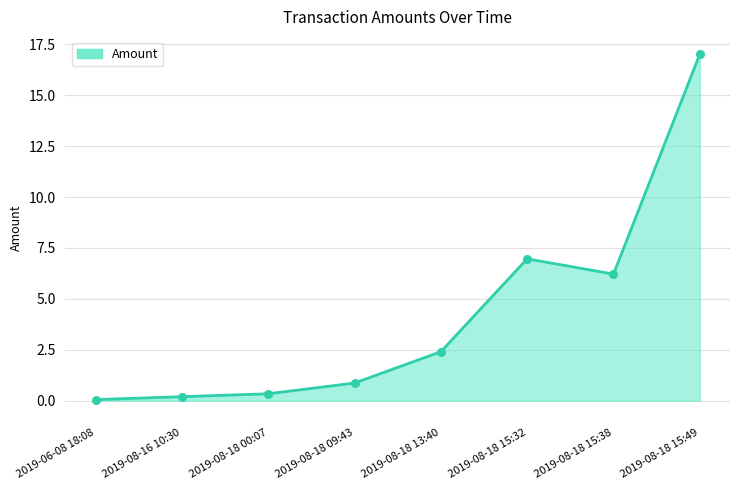

Which has a higher value, 2019-08-18 09:43 or 2019-08-18 13:40?

2019-08-18 13:40